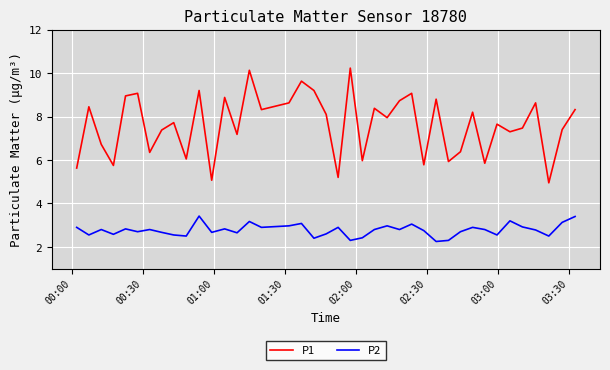

What is the highest value of the P1 series?

10.2